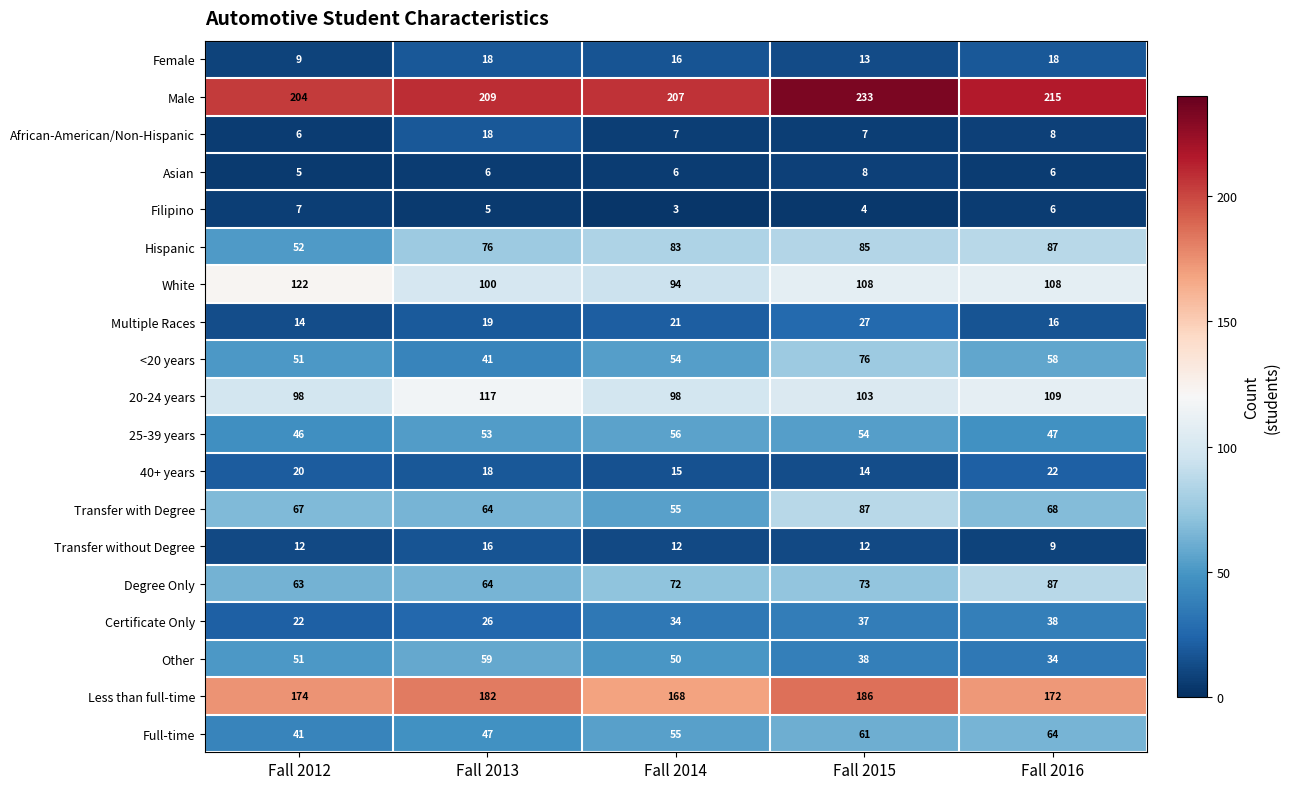

What is the sum of all Full-time values?

268